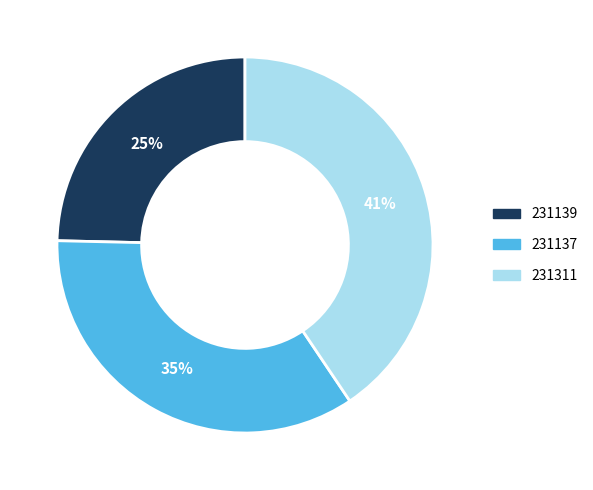

Approximately how many times larger is the value at 231139 compared to 231311?

0.6